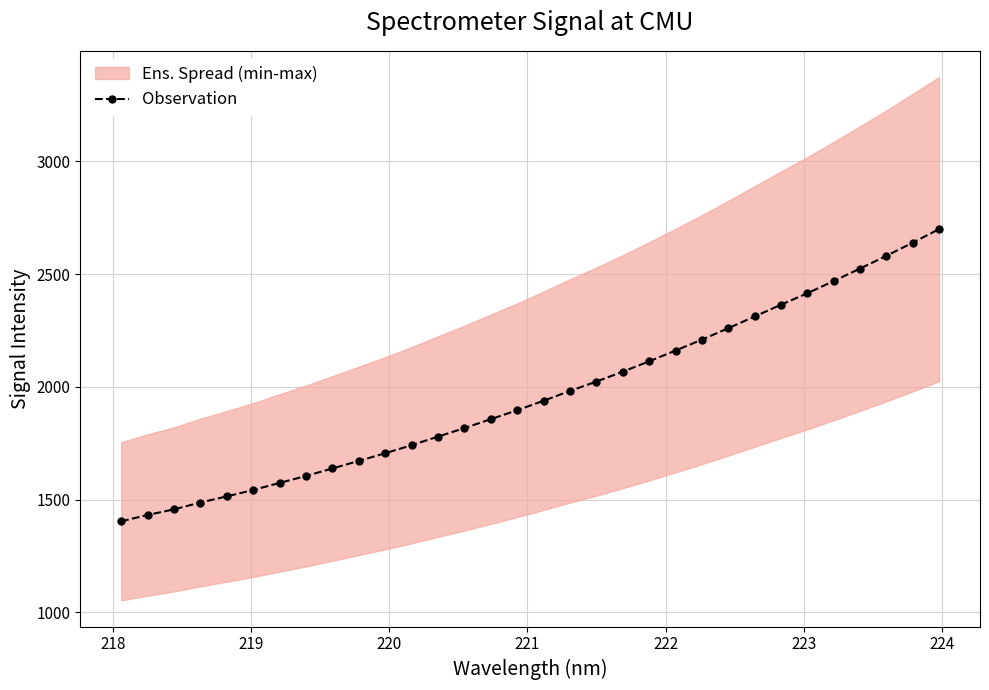

How many values in the Observation series are below 1938?

16